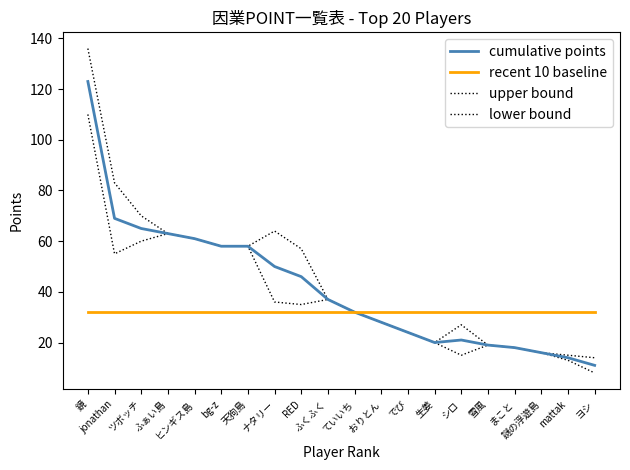

Where is the first local maximum for lower bound?

ふぁい島